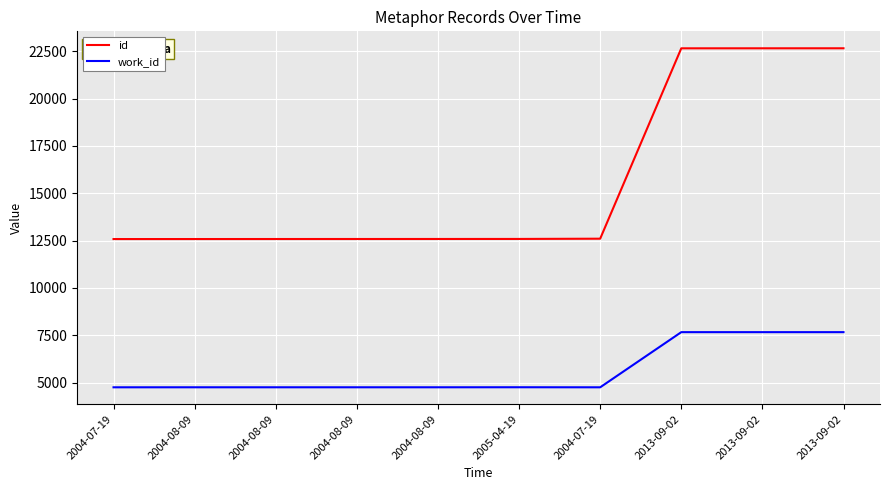

True or false: work_id has a value of 6221 at 2004-08-09.

False